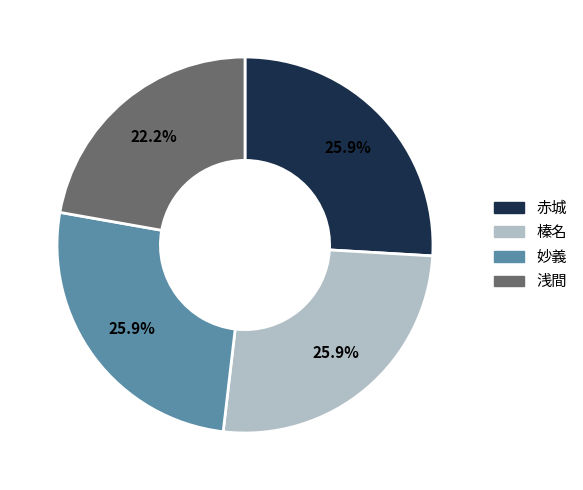

Does 浅間 account for over 50% of the chart?

No